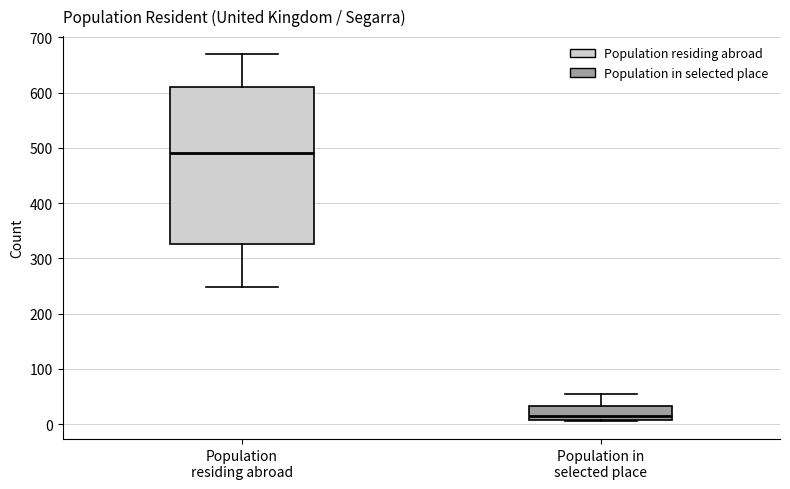

Comparing the boxes themselves (not the whiskers), which one is the tallest?

Population residing abroad